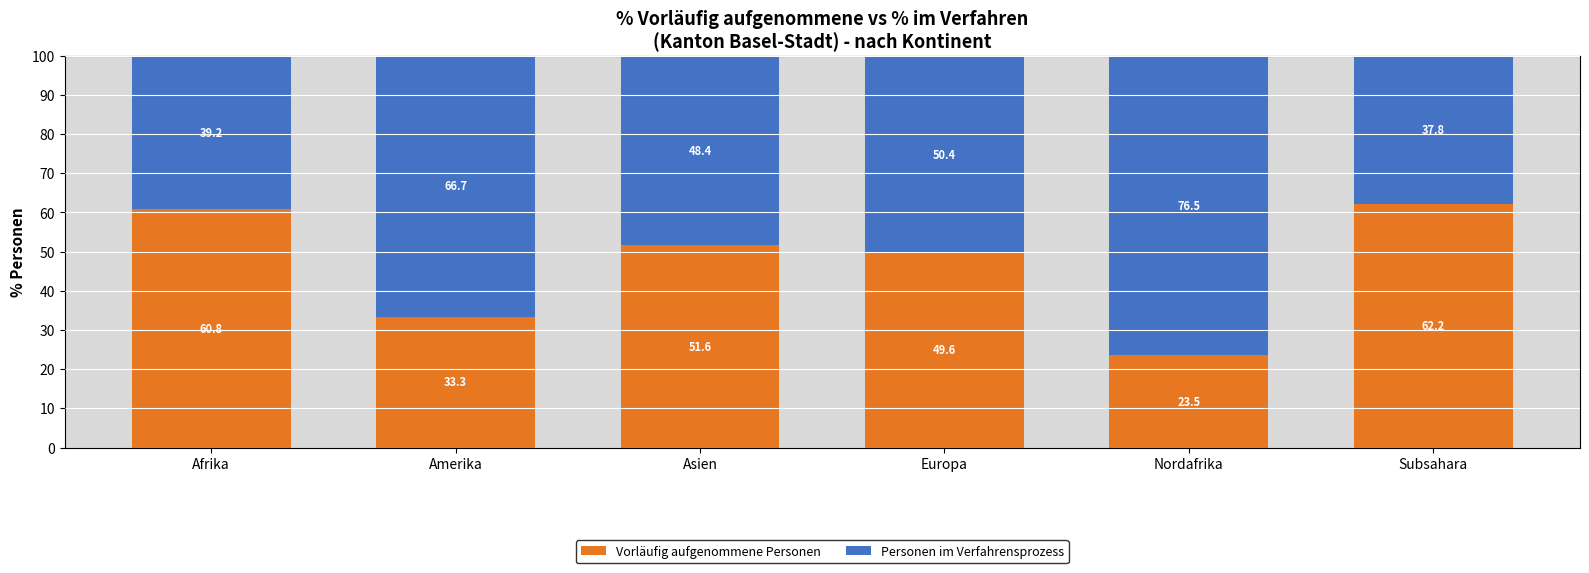

List the labels in order of Vorläufig aufgenommene Personen value, smallest first.

Nordafrika, Amerika, Europa, Asien, Afrika, Subsahara